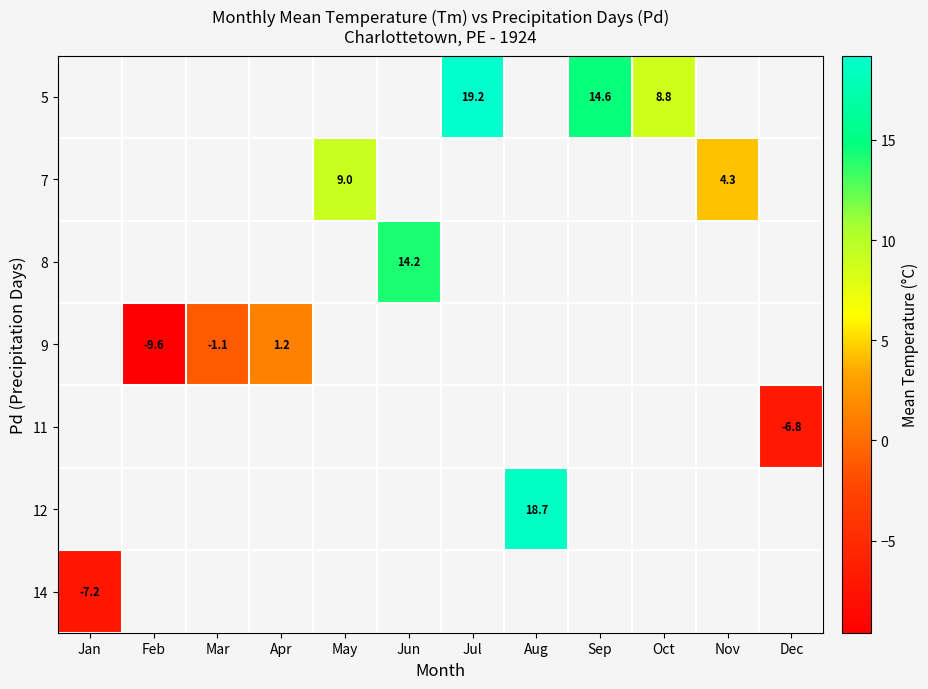

The 9 series shows 1.2 at Apr. True or false?

True